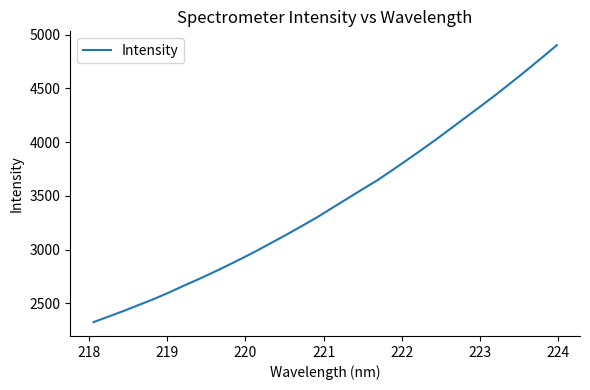

What is the greatest value displayed?

4902.3